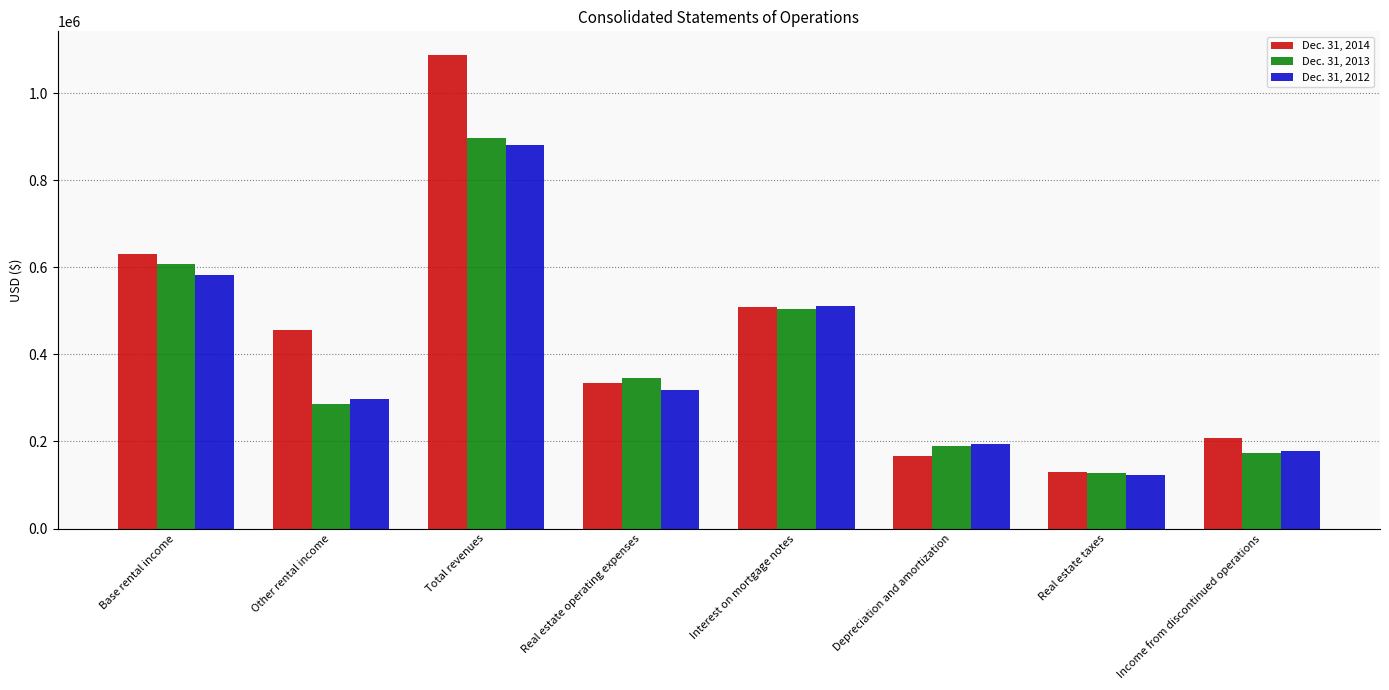

What is the difference between the highest and lowest values at Interest on mortgage notes?

7643